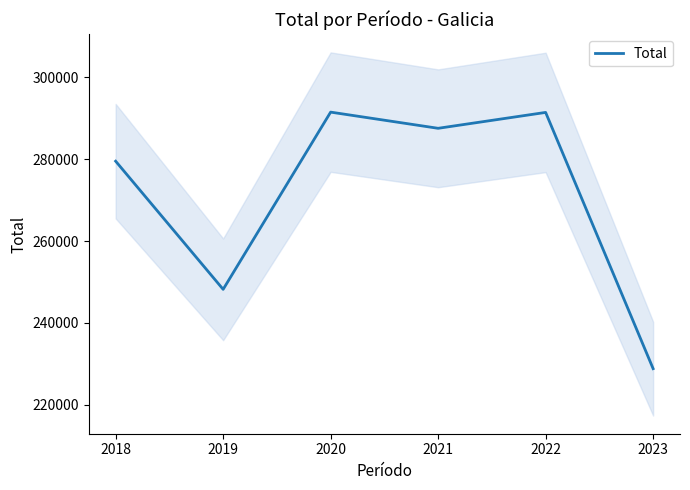

What is the difference between the second highest and minimum values?

62525